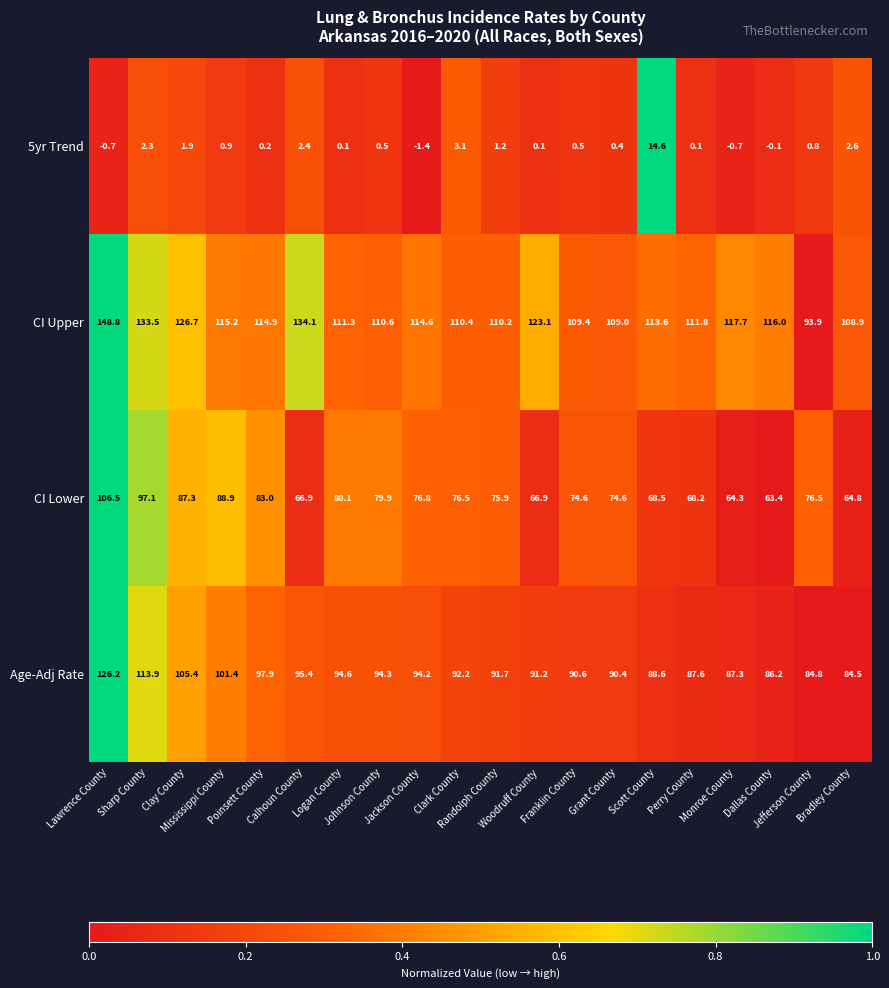

List the series in order of their peak value, lowest first.

5yr Trend, CI Lower, Age-Adj Rate, CI Upper